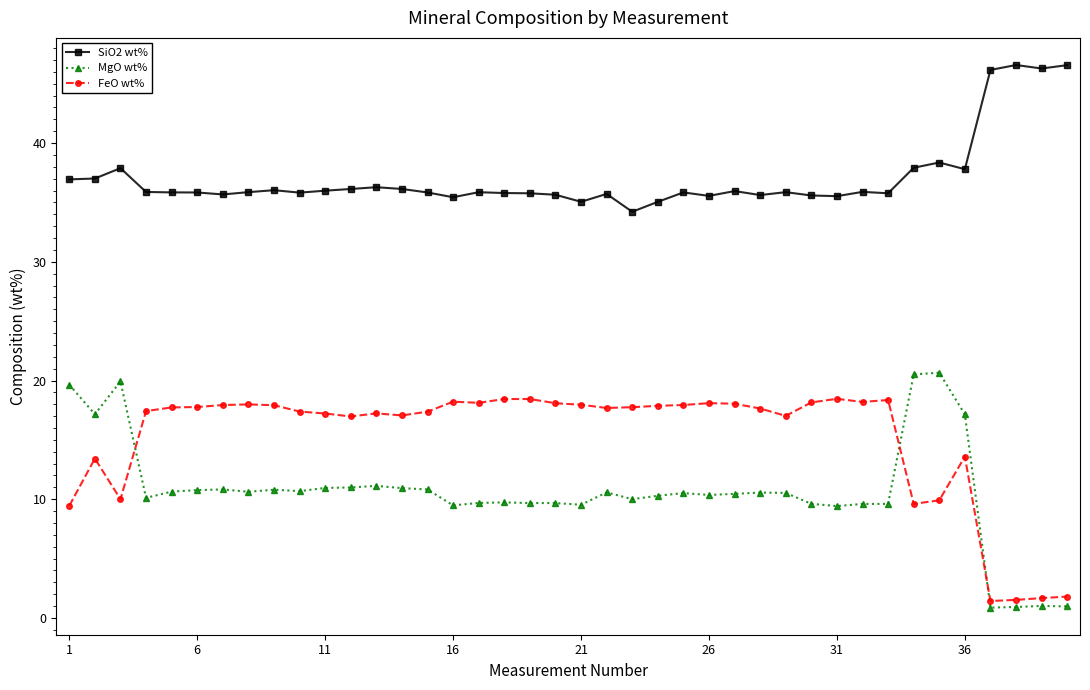

True or false: MgO wt% and SiO2 wt% cross at least once.

False